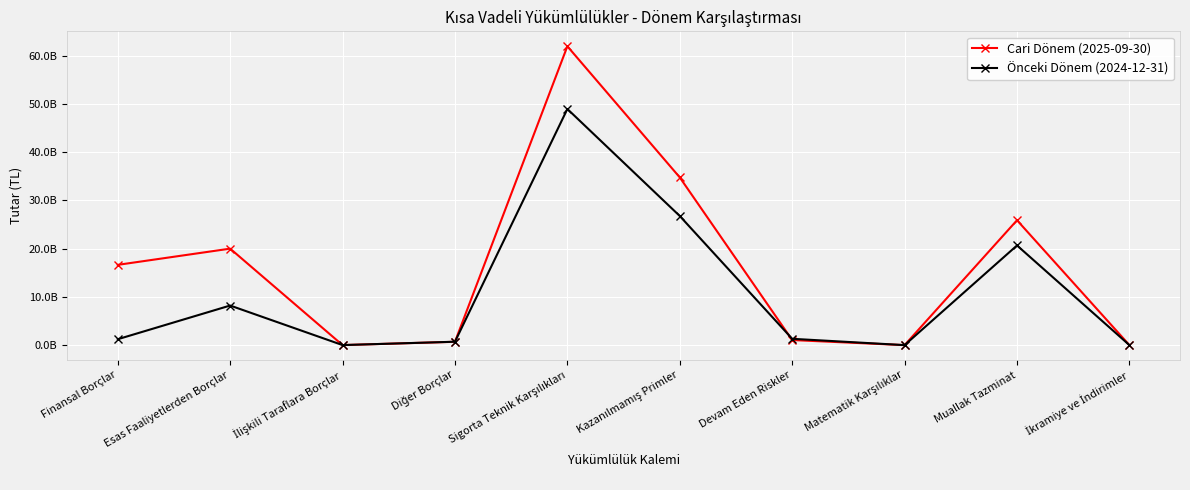

What are all the series names shown in the legend?

Cari Dönem (2025-09-30), Önceki Dönem (2024-12-31)